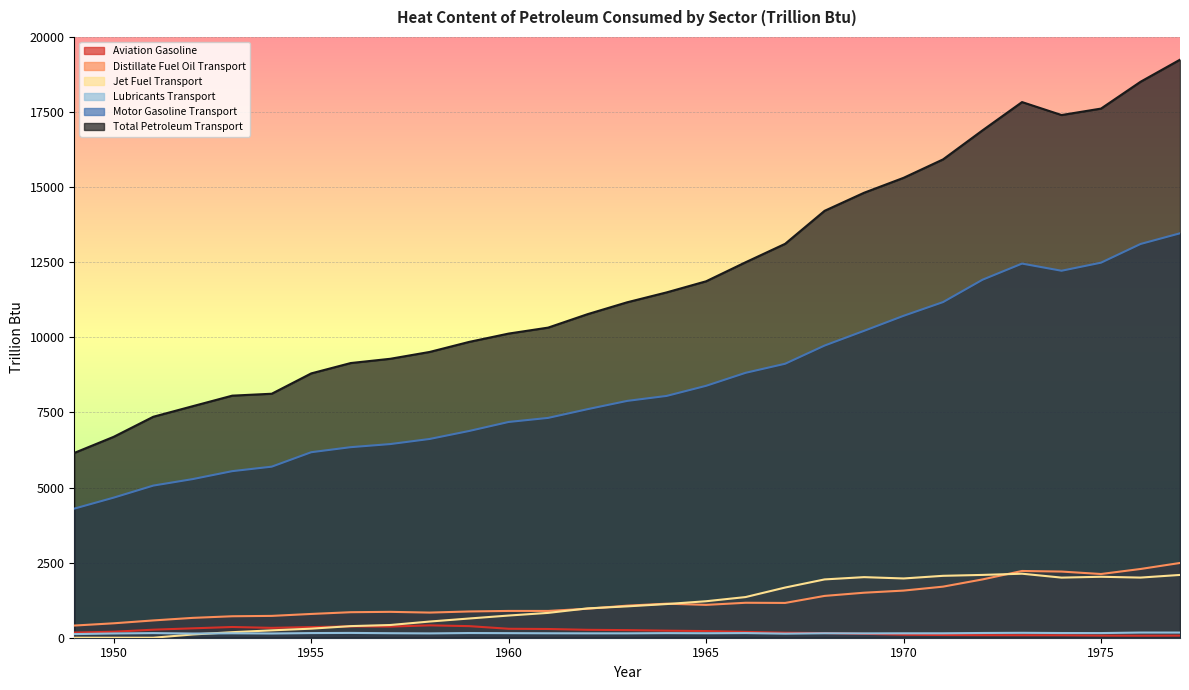

Reading left to right, extract all data points from this chart.

Aviation Gasoline: 171.6	199.5	267.3	313.0	357.0	328.0	354.1	376.6	370.6	411.3	385.8	297.9	290.4	262.9	253.2	235.0	221.6	194.1	166.1	154.6	129.0	100.5	90.3	85.4	83.4	81.9	71.0	67.5	70.3
Distillate Fuel Oil Transport: 405.0	480.2	575.4	660.7	714.5	726.7	791.3	849.4	861.5	836.7	873.8	891.9	891.6	965.3	1067.4	1133.4	1093.3	1163.7	1157.9	1392.0	1498.5	1568.9	1700.6	1941.1	2222.0	2202.3	2121.0	2288.2	2488.7
Jet Fuel Transport: 0.0	0.0	0.0	107.8	184.7	245.5	301.4	386.4	423.1	538.7	640.0	738.5	826.8	976.9	1043.7	1120.8	1214.5	1353.7	1670.2	1941.1	2016.8	1972.7	2060.8	2090.8	2131.2	2001.1	2029.1	2002.0	2090.4
Lubricants Transport: 120.5	141.4	153.9	138.9	147.4	140.2	154.6	159.9	150.0	143.6	156.0	151.9	147.8	145.5	145.5	152.8	148.5	154.3	135.5	148.8	144.0	146.7	147.2	157.6	163.4	156.5	154.8	171.9	171.8
Motor Gasoline Transport: 4297.7	4664.3	5064.2	5280.9	5545.1	5694.4	6175.3	6343.4	6446.3	6616.7	6882.6	7182.5	7318.0	7608.9	7883.5	8049.6	8386.4	8818.8	9120.2	9726.1	10216.4	10716.5	11173.2	11918.3	12455.0	12216.5	12485.3	13107.3	13463.5
Total Petroleum Transport: 6152.3	6689.5	7355.6	7708.4	8058.7	8122.5	8799.4	9144.2	9285.7	9513.7	9848.2	10125.4	10324.0	10772.2	11166.7	11496.4	11866.2	12499.8	13112.8	14212.0	14813.4	15310.5	15924.1	16891.7	17831.9	17400.6	17615.4	18507.7	19243.3